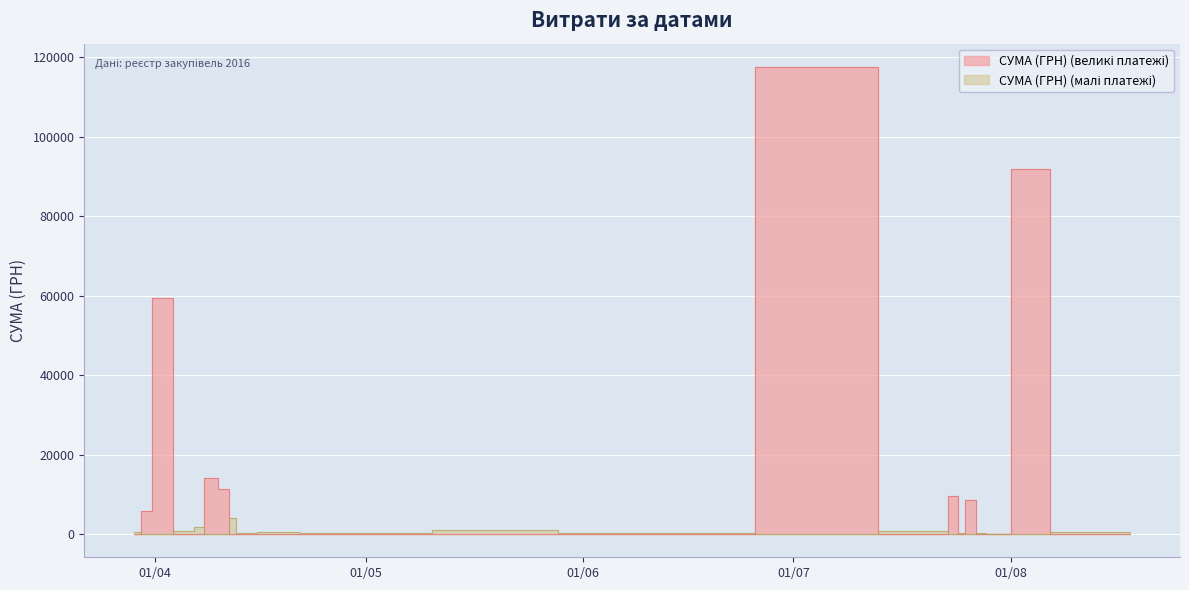

Rank the categories by value from lowest to highest.

8, 3, 36, 38, 37, 39, 18, 4, 16, 10, 15, 13, 6, 1, 24, 11, 17, 0, 27, 29, 9, 19, 14, 28, 34, 35, 26, 33, 20, 32, 25, 22, 21, 23, 5, 7, 31, 30, 2, 12